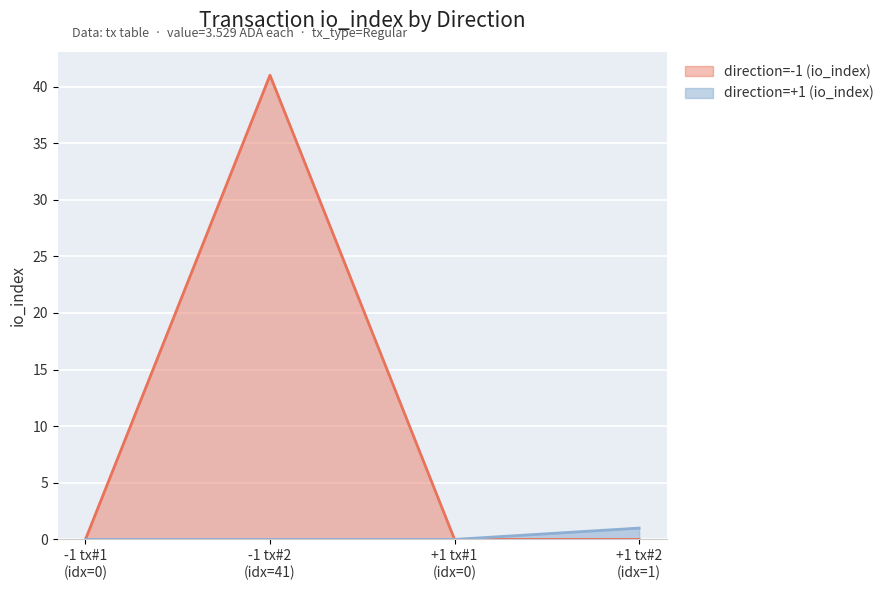

At which category is the sum across all series the highest?

-1 tx#2
(idx=41)